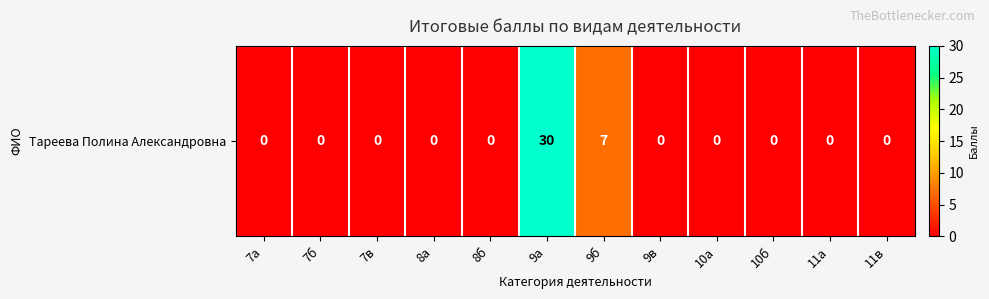

What is the average value?

3